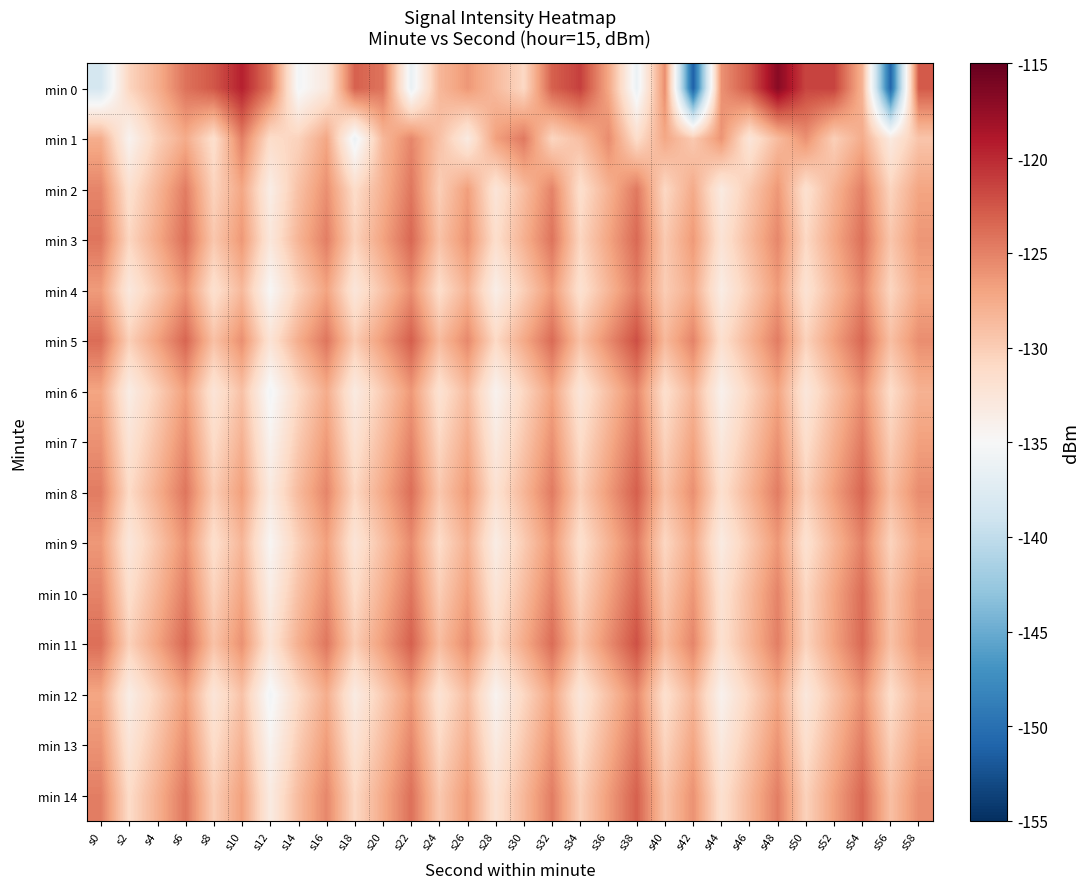

Rank the series by their maximum value, from lowest to highest.

min 12, min 6, min 4, min 9, min 1, min 2, min 13, min 7, min 3, min 10, min 14, min 8, min 11, min 5, min 0